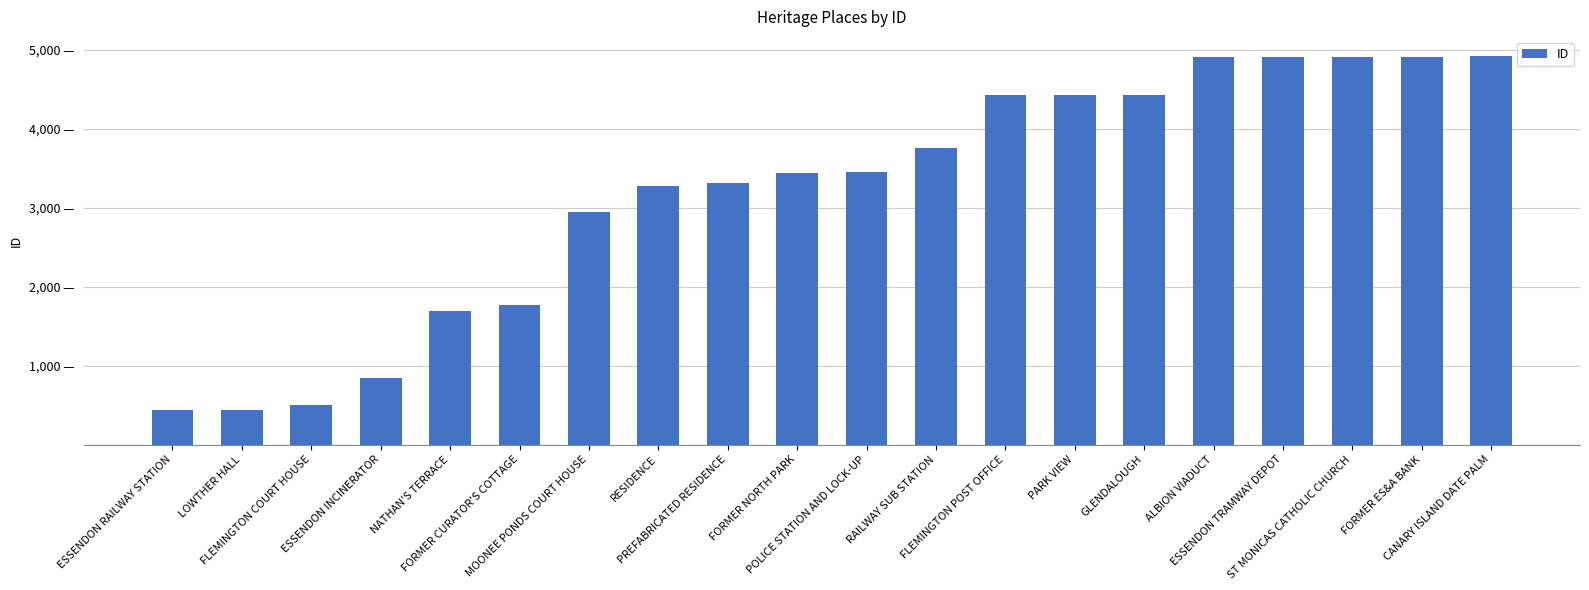

What value does the data have at LOWTHER HALL, to the nearest 100?

400